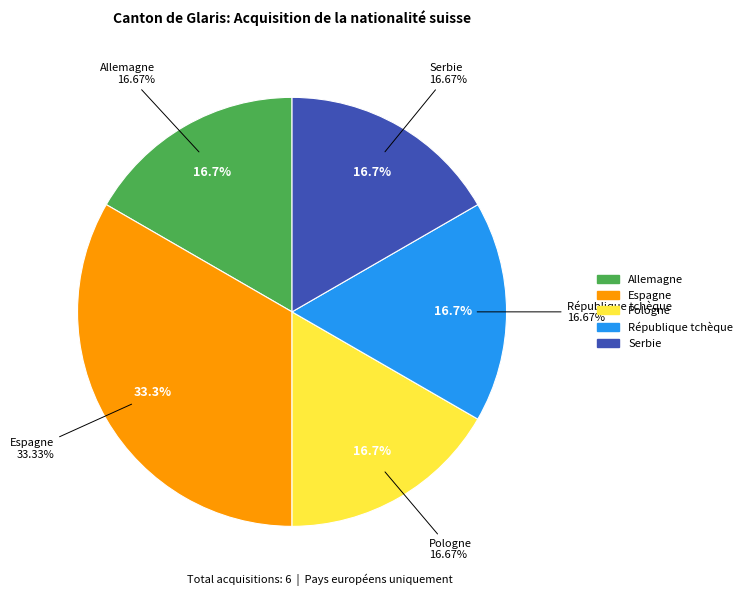

What is the ratio of the value at République tchèque to the value at Allemagne?

1.0